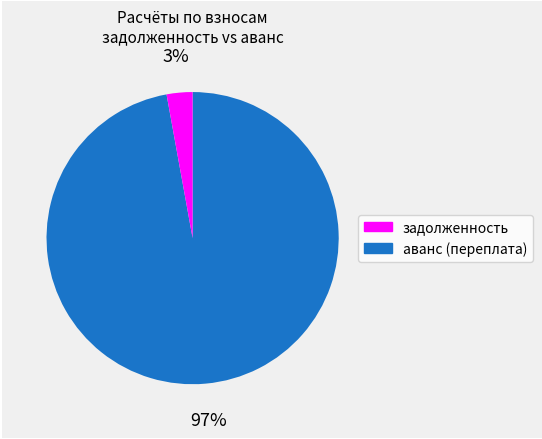

Between задолженность and аванс (переплата), which is larger?

задолженность